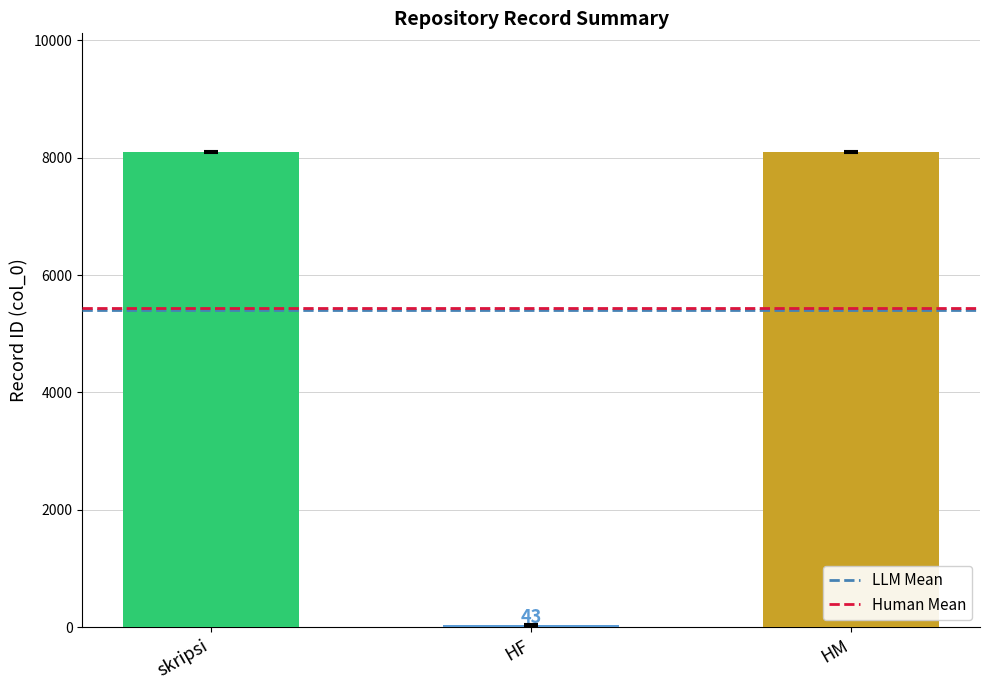

Reading left to right, extract all data points from this chart.

skripsi=8094	HF=43	HM=8094